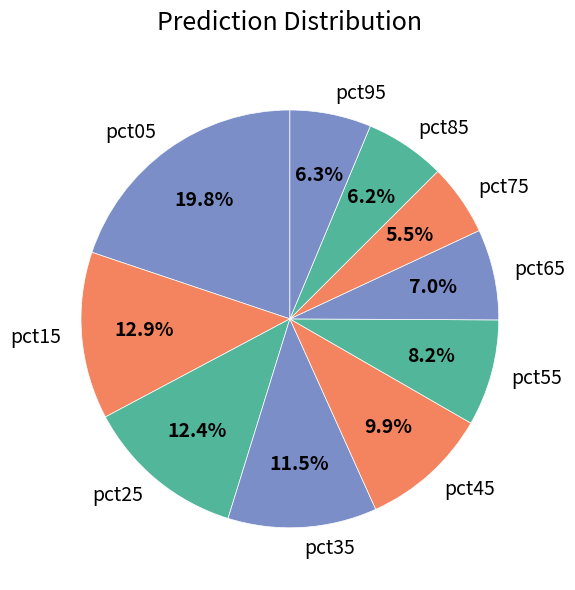

To the nearest percent, what percentage of the pie is pct55?

8%